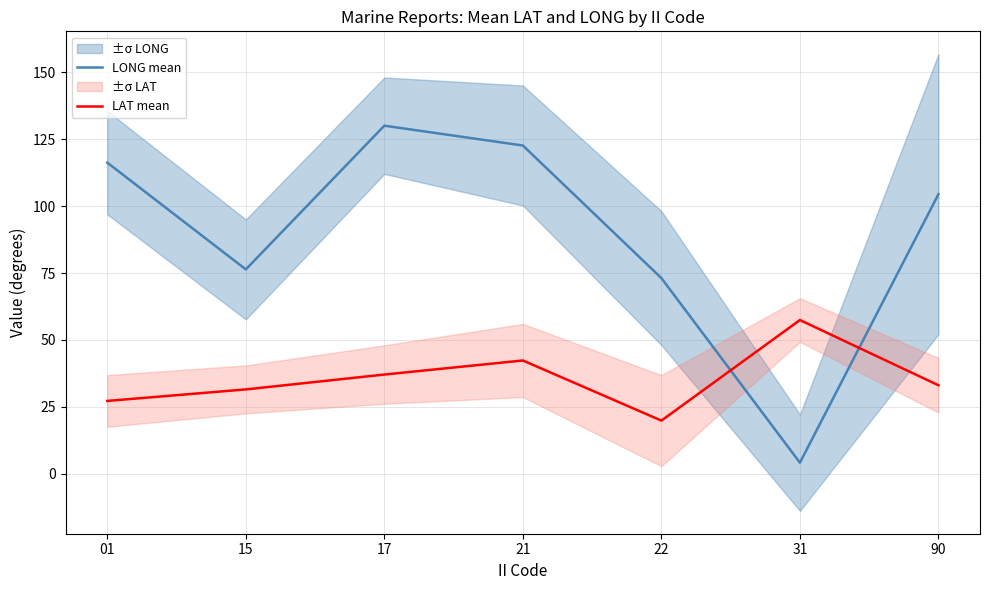

Which category has the highest value in the LAT mean series?

31